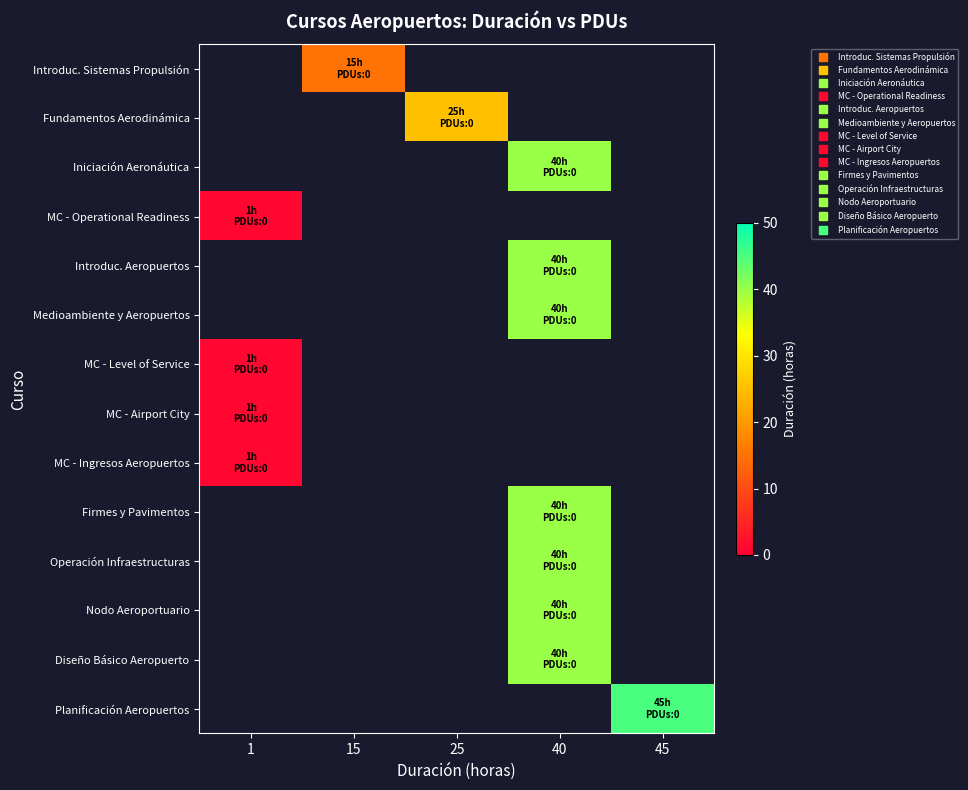

What is the minimum value shown in the chart?

1.0